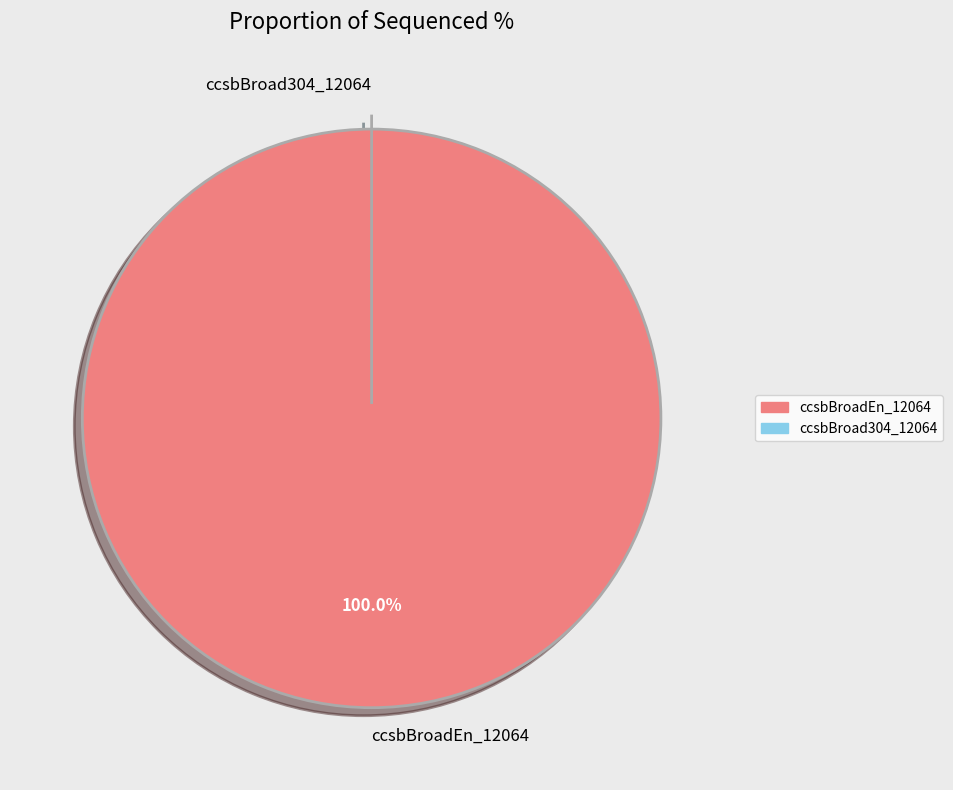

Rank the categories by value from lowest to highest.

ccsbBroad304_12064, ccsbBroadEn_12064